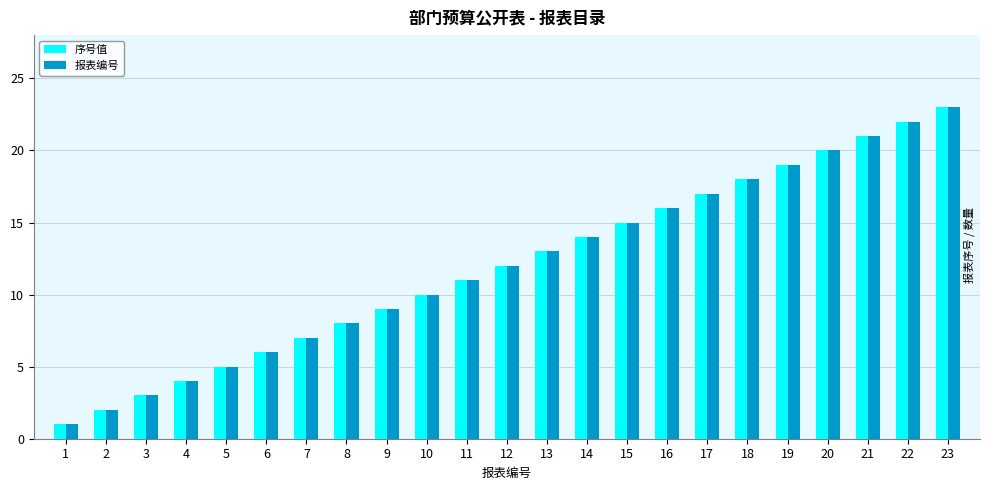

List the labels in order of 报表编号 value, largest first.

23, 22, 21, 20, 19, 18, 17, 16, 15, 14, 13, 12, 11, 10, 9, 8, 7, 6, 5, 4, 3, 2, 1